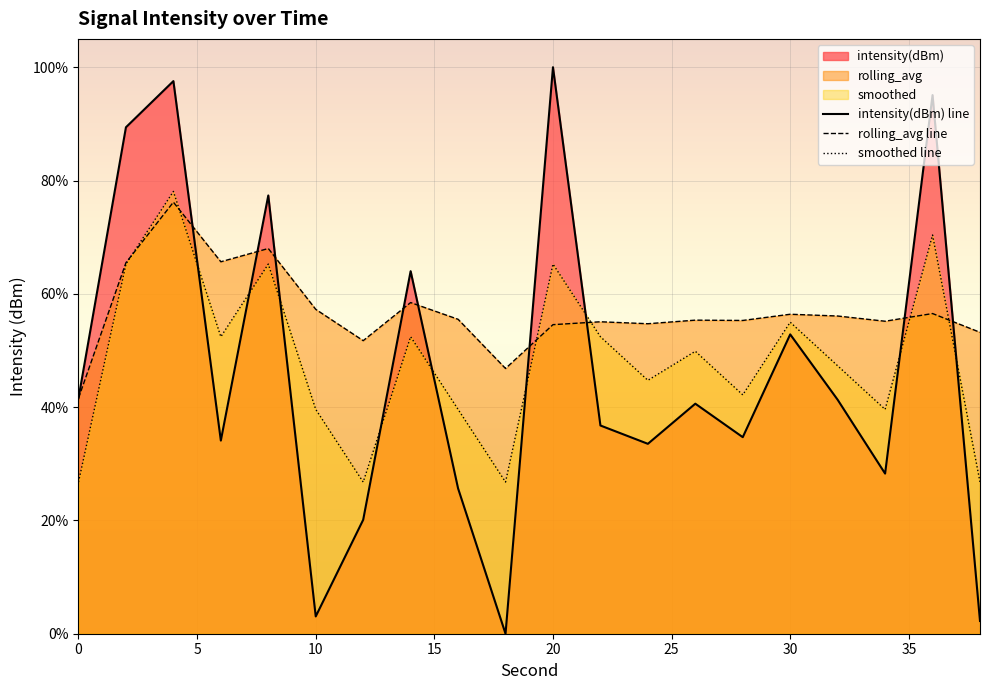

Count the number of categories in the chart.

20